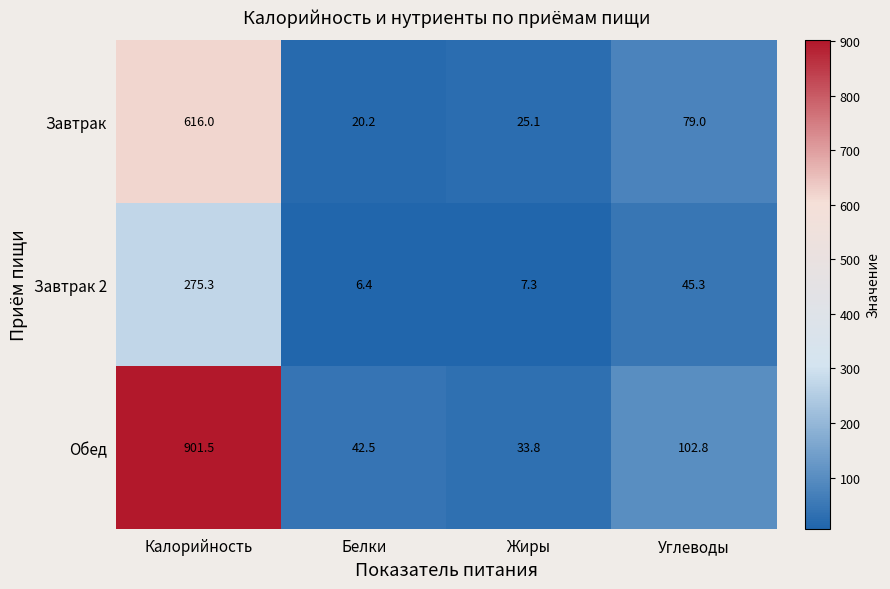

Which series changed the most between Белки and Жиры?

Обед